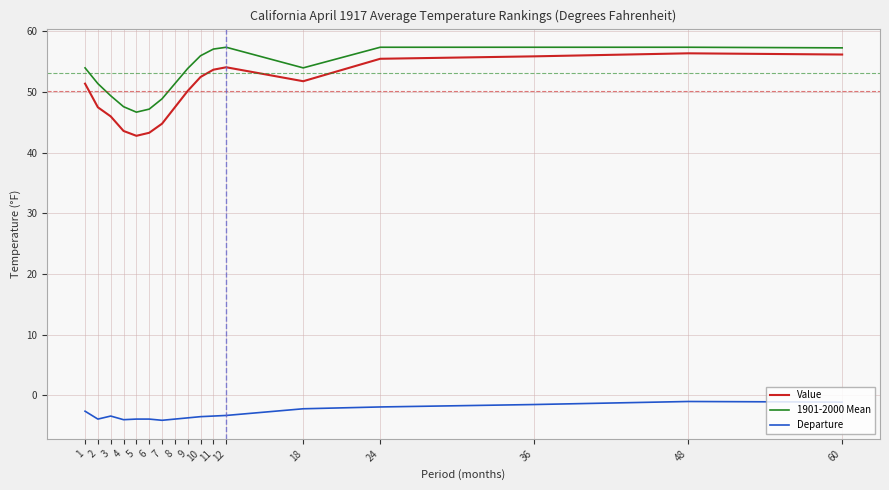

True or false: Value has a value of 88.4 at 36.

False